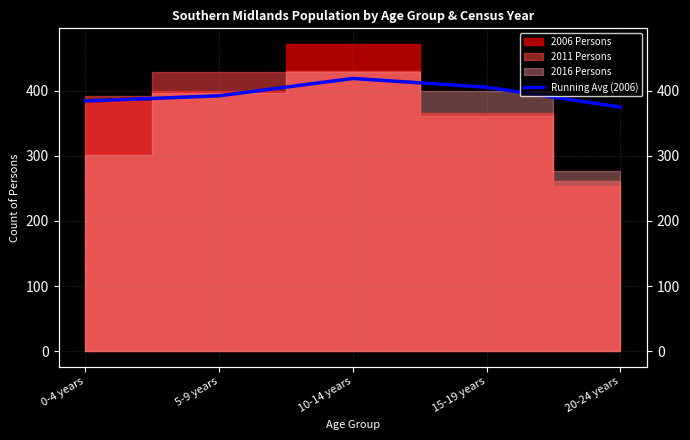

What is the difference between the values at 5-9 years and 15-19 years?

13.2